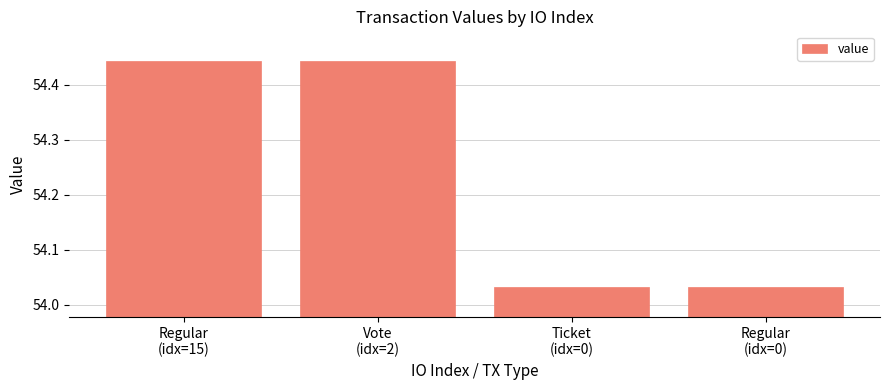

What is the ratio of the value at Regular
(idx=15) to the value at Regular
(idx=0)?

1.0